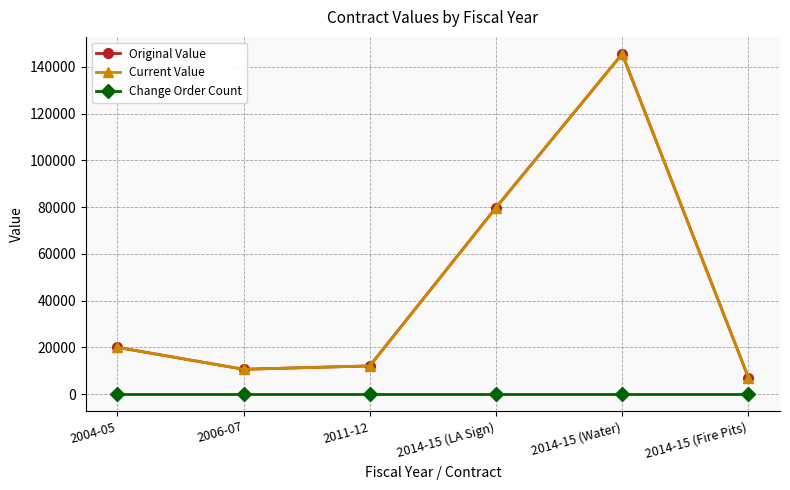

Does the chart have visible grid lines?

Yes